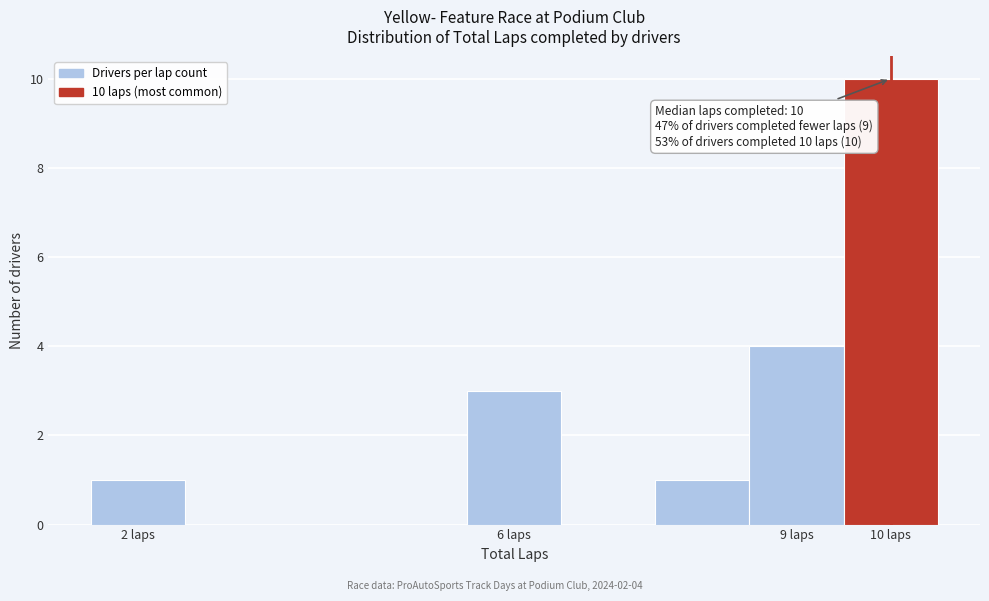

Which range on the x-axis has the tallest bar?

9.5 to 10.5